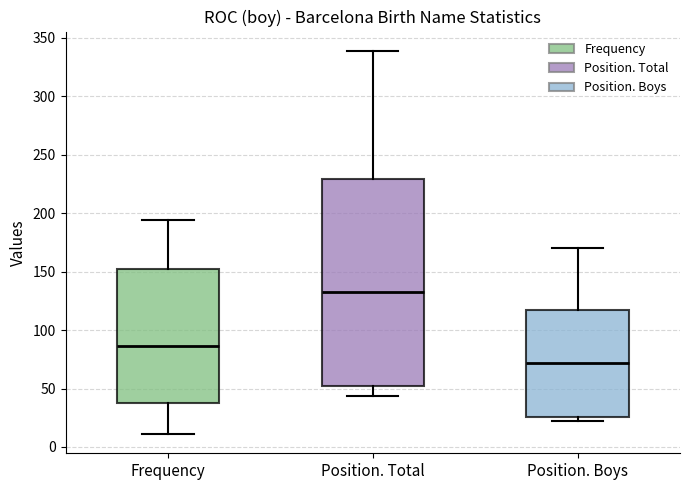

Comparing the boxes themselves (not the whiskers), which one is the tallest?

Position. Total